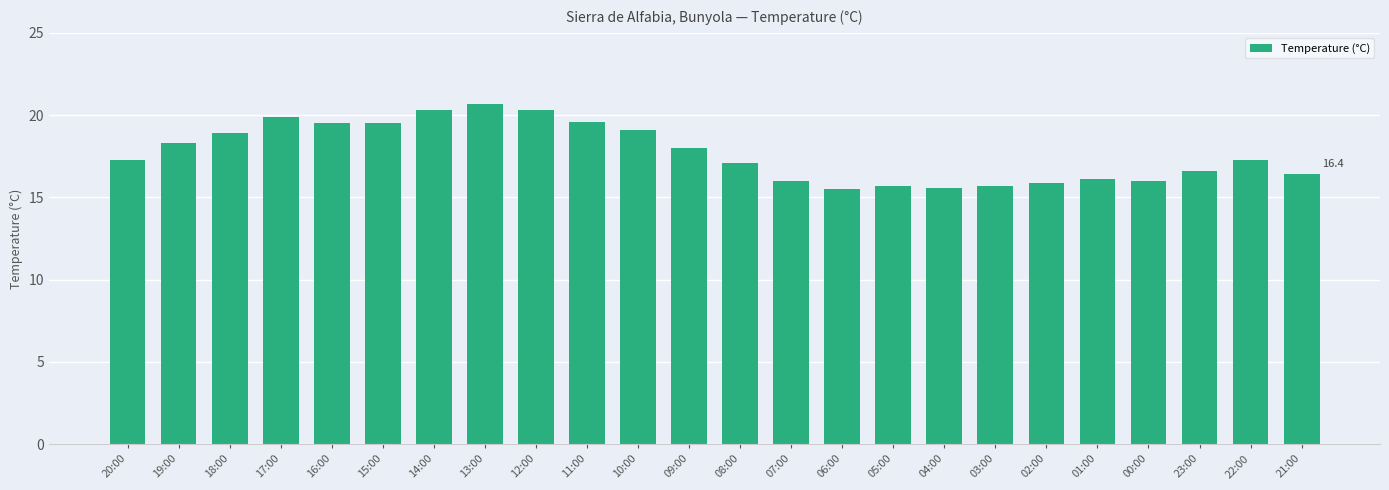

What position from the left is 06:00?

15